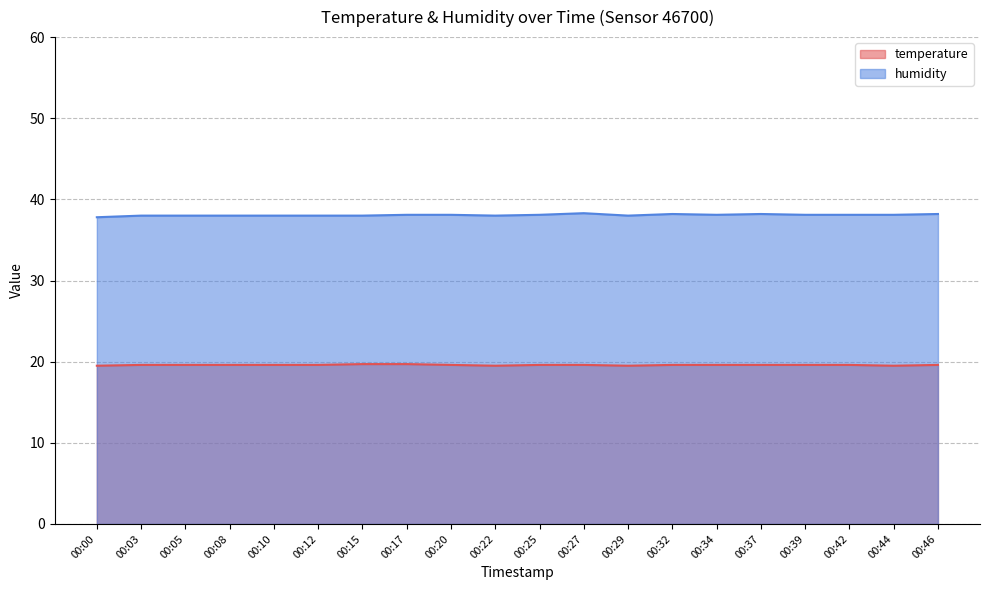

Reading left to right, list all the values displayed in this chart.

temperature: 19.5	19.6	19.6	19.6	19.6	19.6	19.7	19.7	19.6	19.5	19.6	19.6	19.5	19.6	19.6	19.6	19.6	19.6	19.5	19.6
humidity: 37.8	38.0	38.0	38.0	38.0	38.0	38.0	38.1	38.1	38.0	38.1	38.3	38.0	38.2	38.1	38.2	38.1	38.1	38.1	38.2